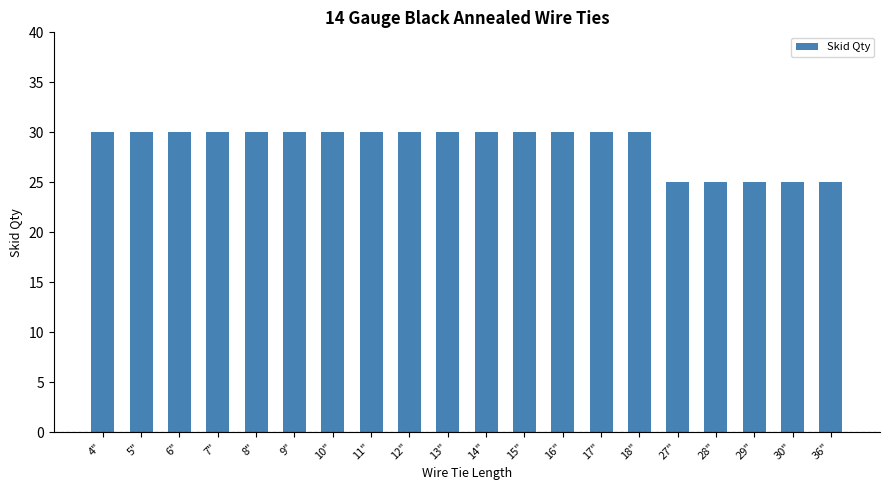

What is the label of the 20th bar from the right?

4"